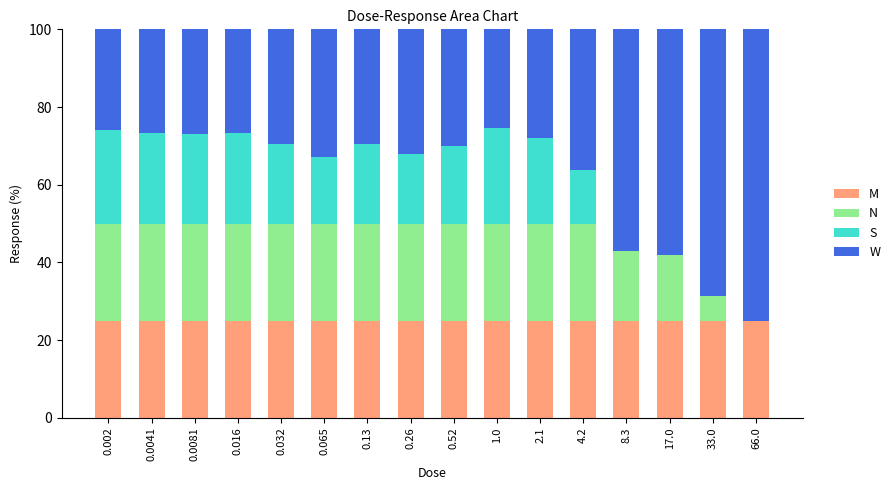

The value of M at 17.0 is 25.0. True or false?

True